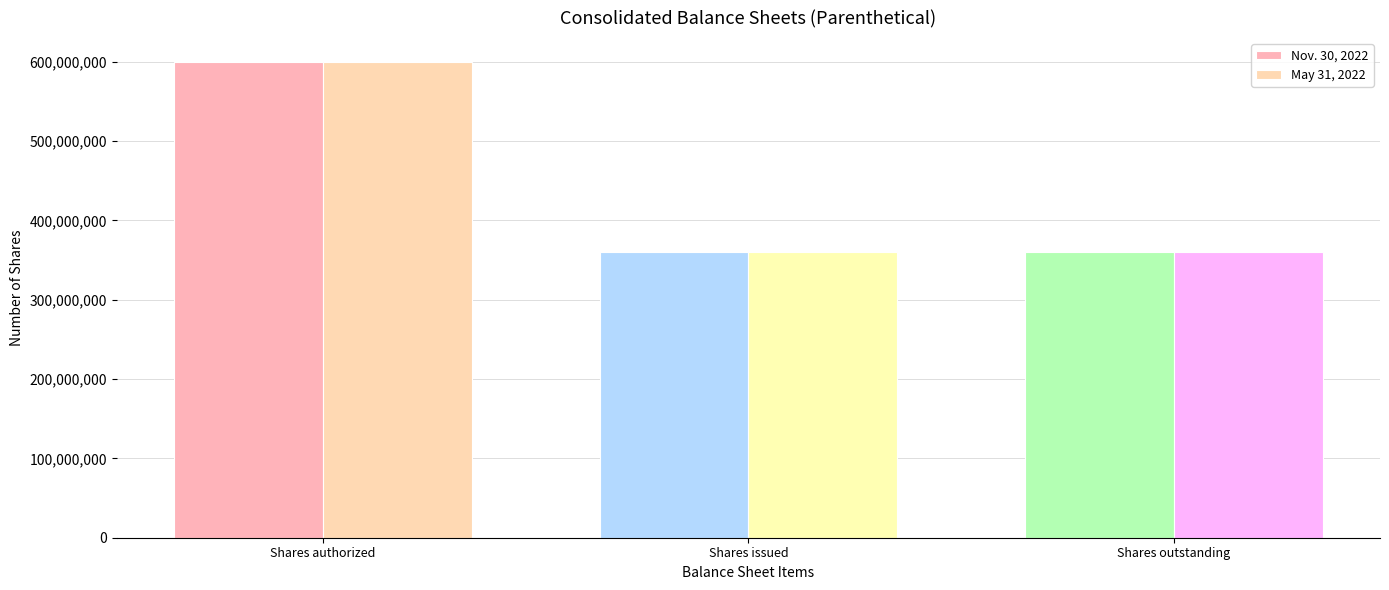

Read the May 31, 2022 value at Shares outstanding.

359900000